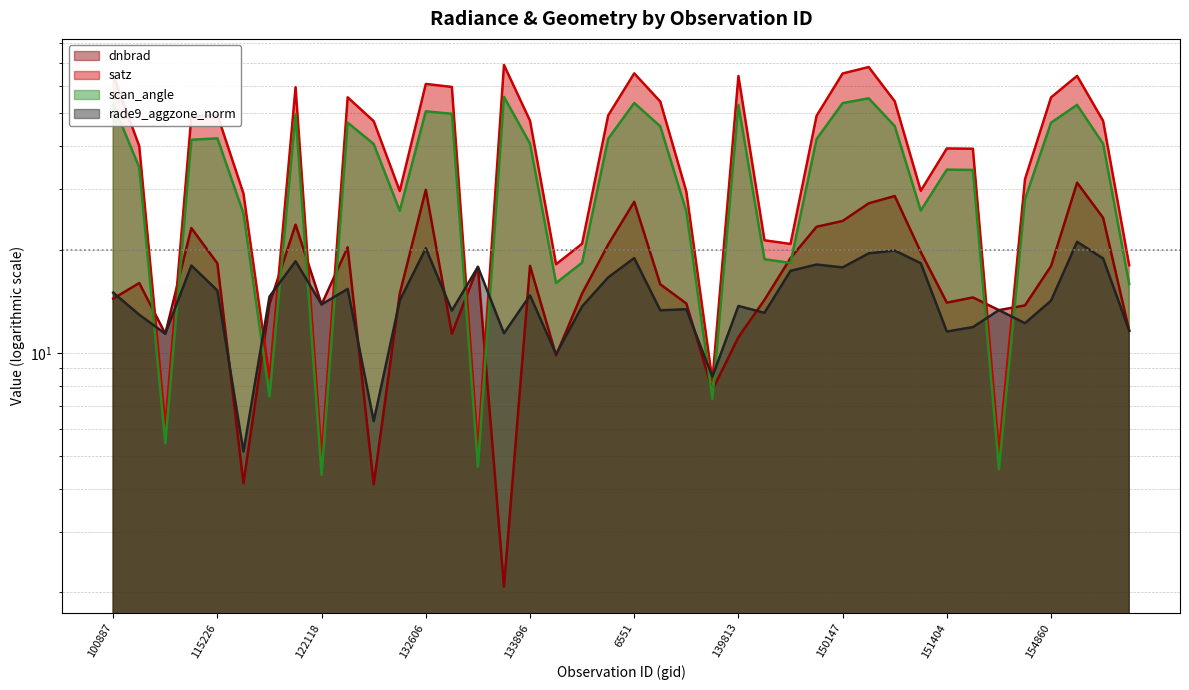

At which label does scan_angle reach its peak?

133701